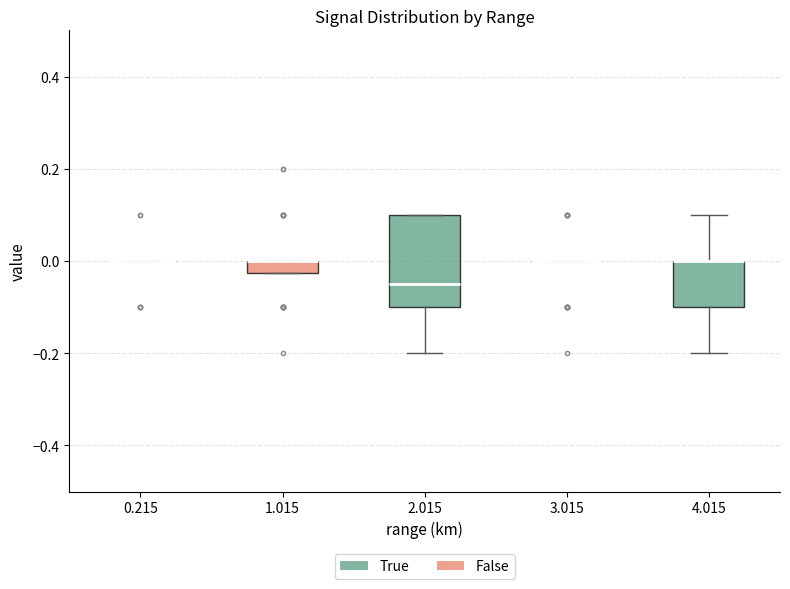

Where is the upper edge of the box at x = 2.015 on the y-axis? The values are not printed on the chart, so give them approximately, as read against the axis.

0.10